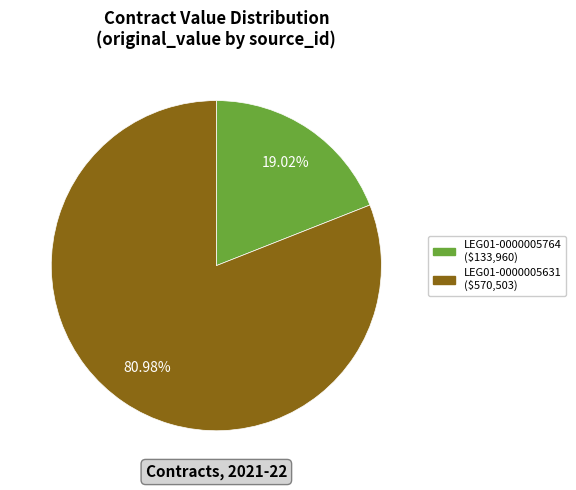

Which slice represents more than half of the pie?

LEG01-0000005631